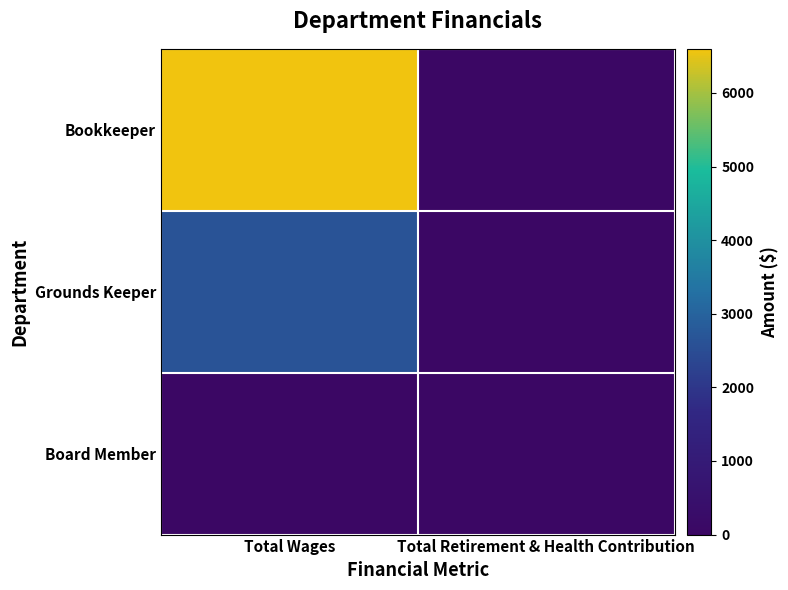

Reading right to left, transcribe all the data shown in this chart.

Bookkeeper: Total Retirement & Health Contribution=0	Total Wages=6600
Grounds Keeper: Total Retirement & Health Contribution=0	Total Wages=2635
Board Member: Total Retirement & Health Contribution=0	Total Wages=0